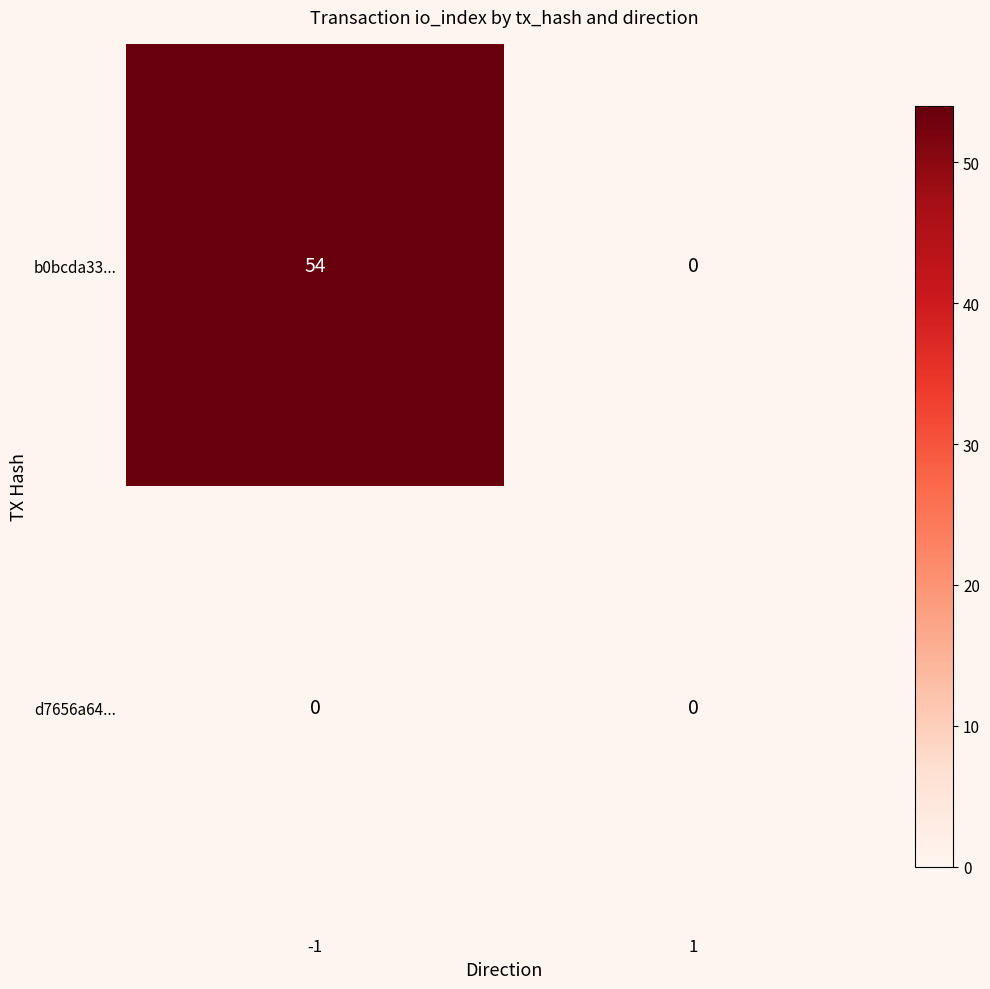

Which series changed the most between -1 and 1?

b0bcda33...